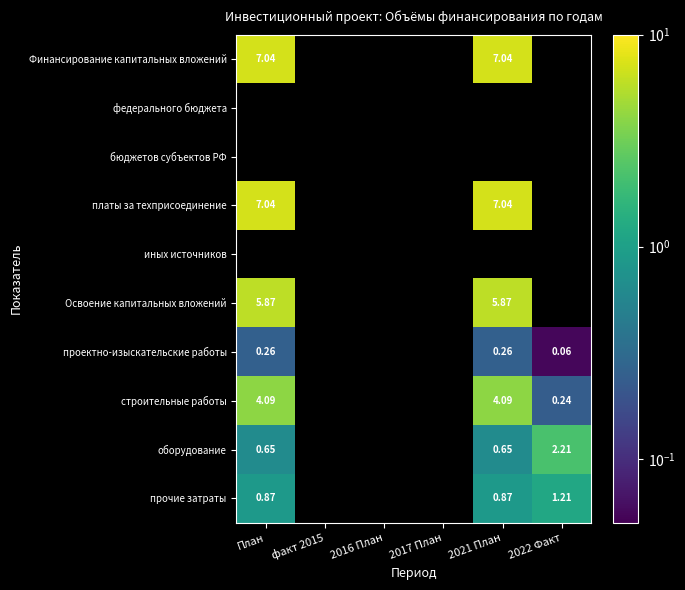

The value of оборудование at 2021 План is 0.2. True or false?

False